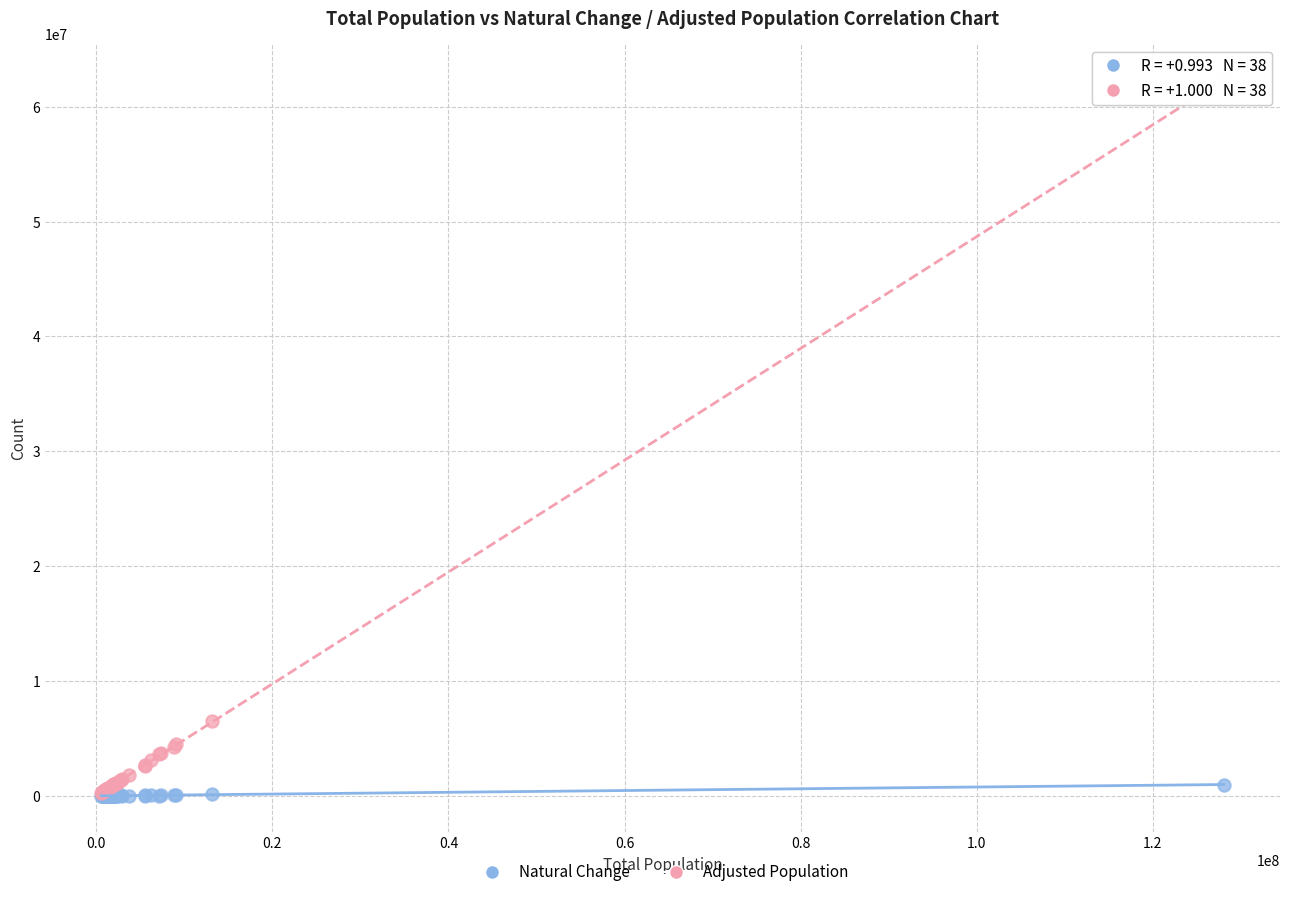

What are all the series names shown in the legend?

Natural Change, Adjusted Population